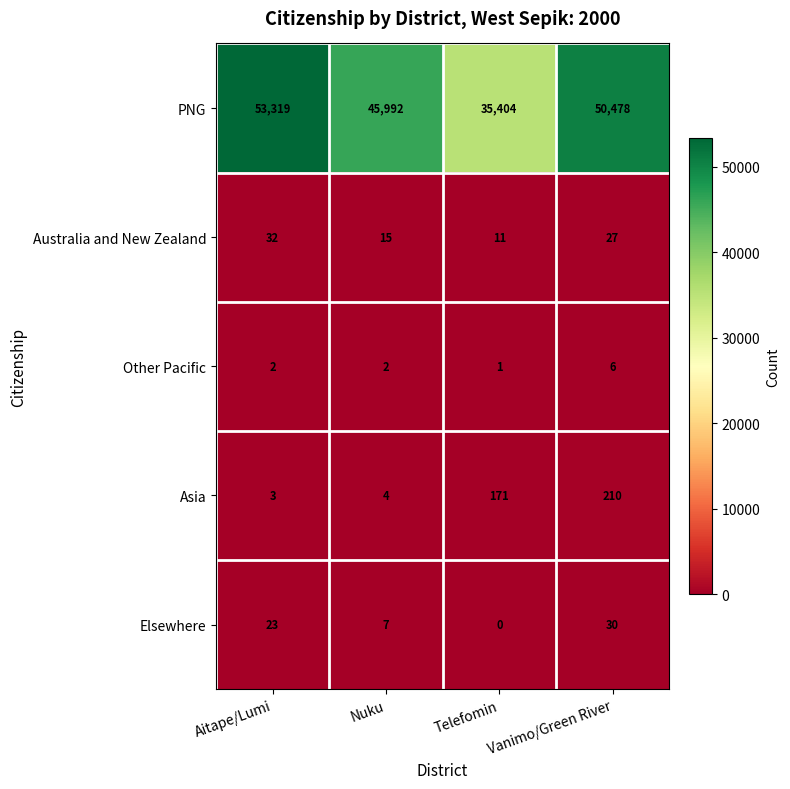

What is the average value of the Other Pacific series?

3